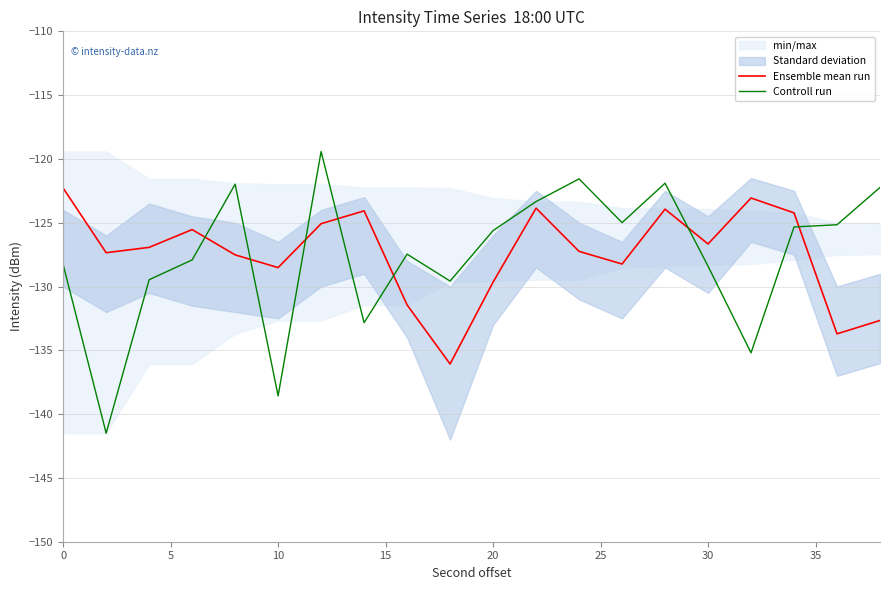

After their last crossing, which series has the higher values: Ensemble mean run or Controll run?

Controll run